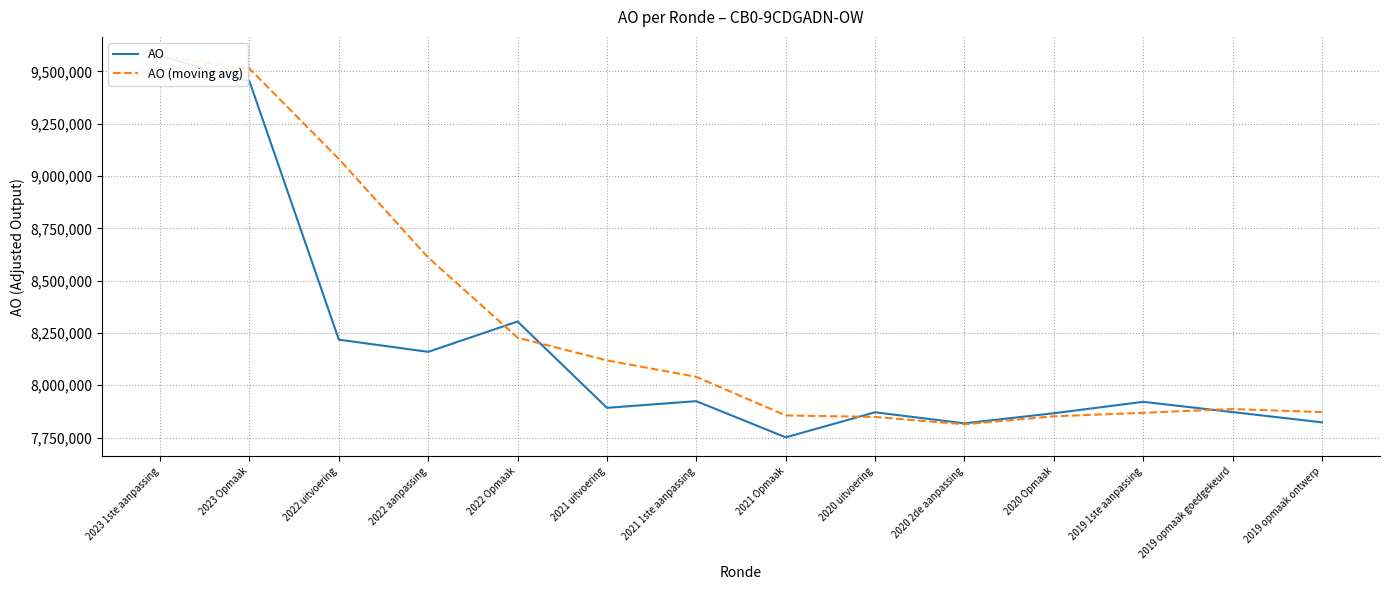

What value does the AO series have at 2020 2de aanpassing?

7817845.0